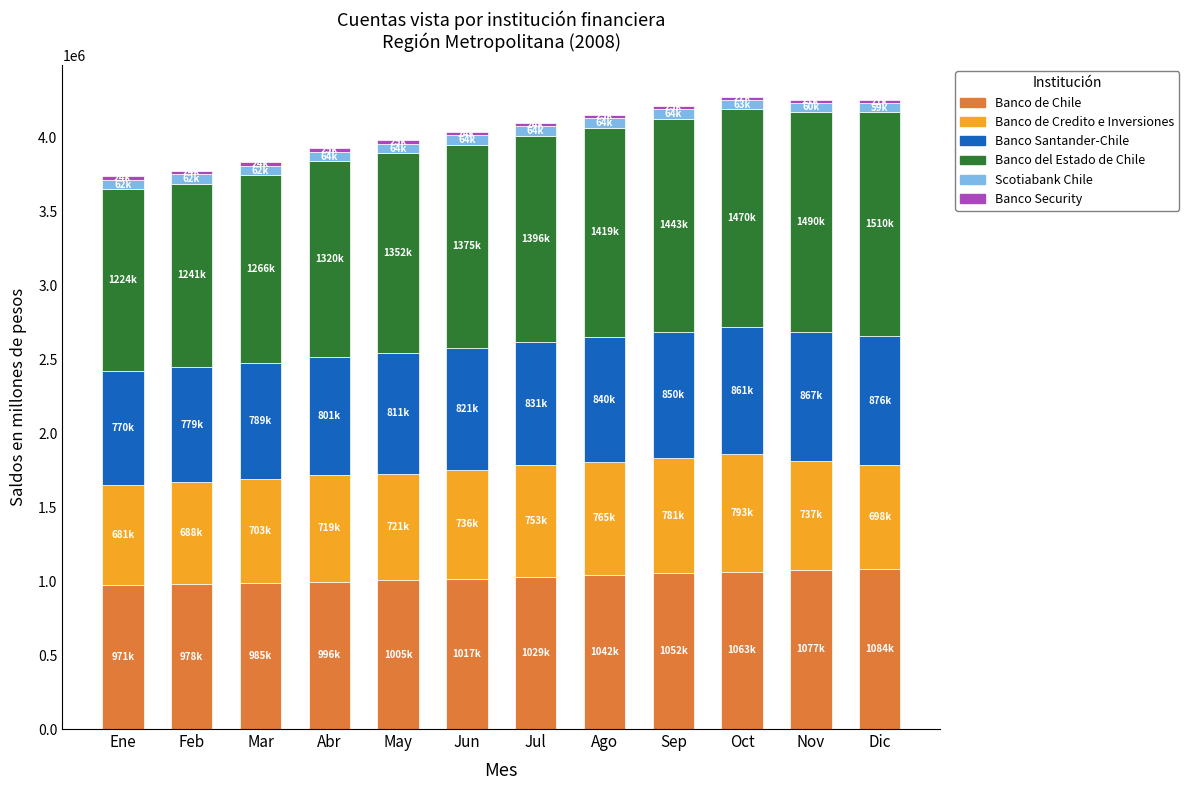

Is it true that Banco de Chile equals 217868 at Oct?

False